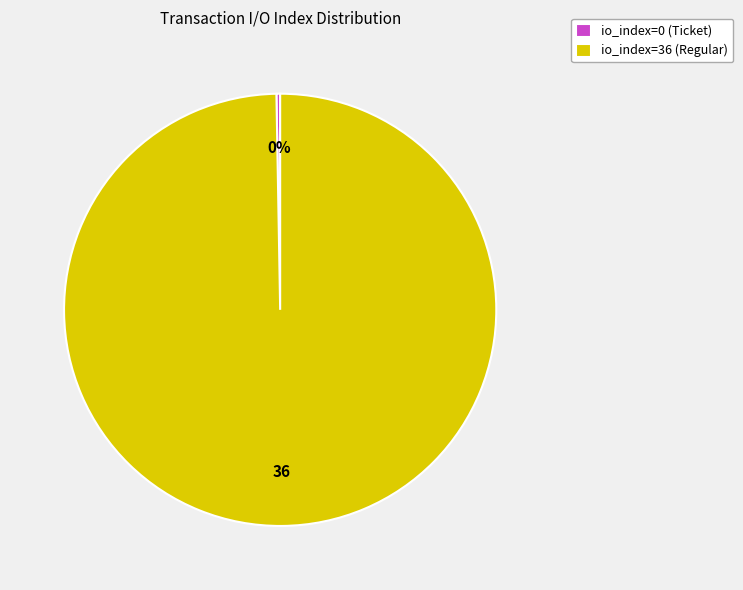

Which category has the biggest portion of the pie?

io_index=36 (Regular)